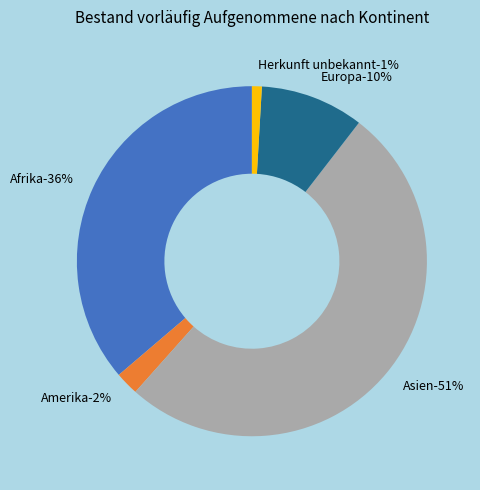

How much of the chart is everything except Europa?

90.4%